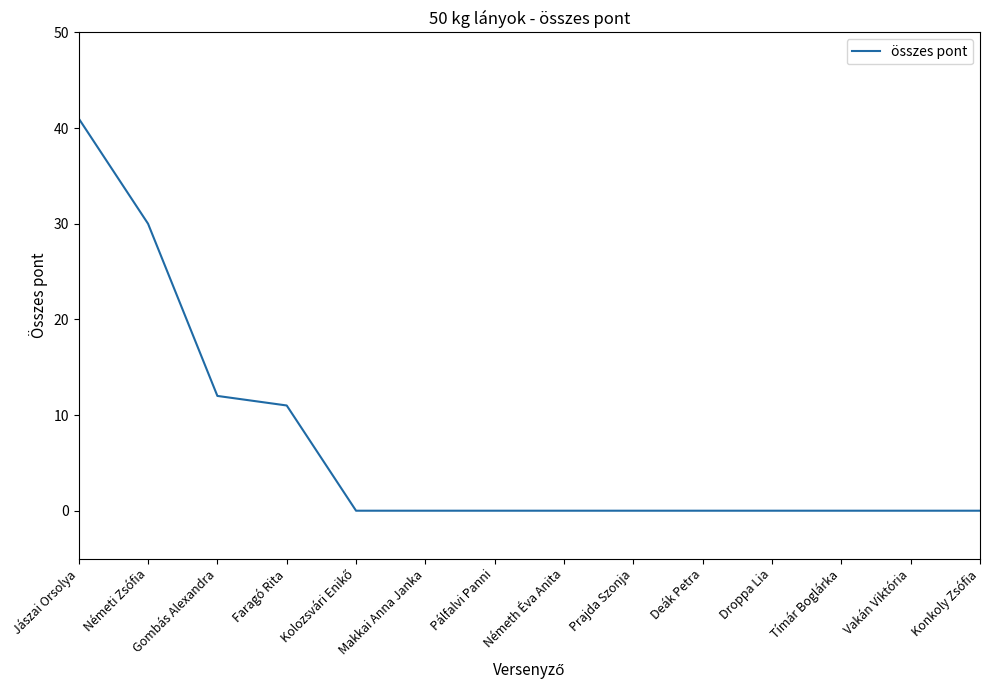

What is the difference between the values at Jászai Orsolya and Faragó Rita?

30